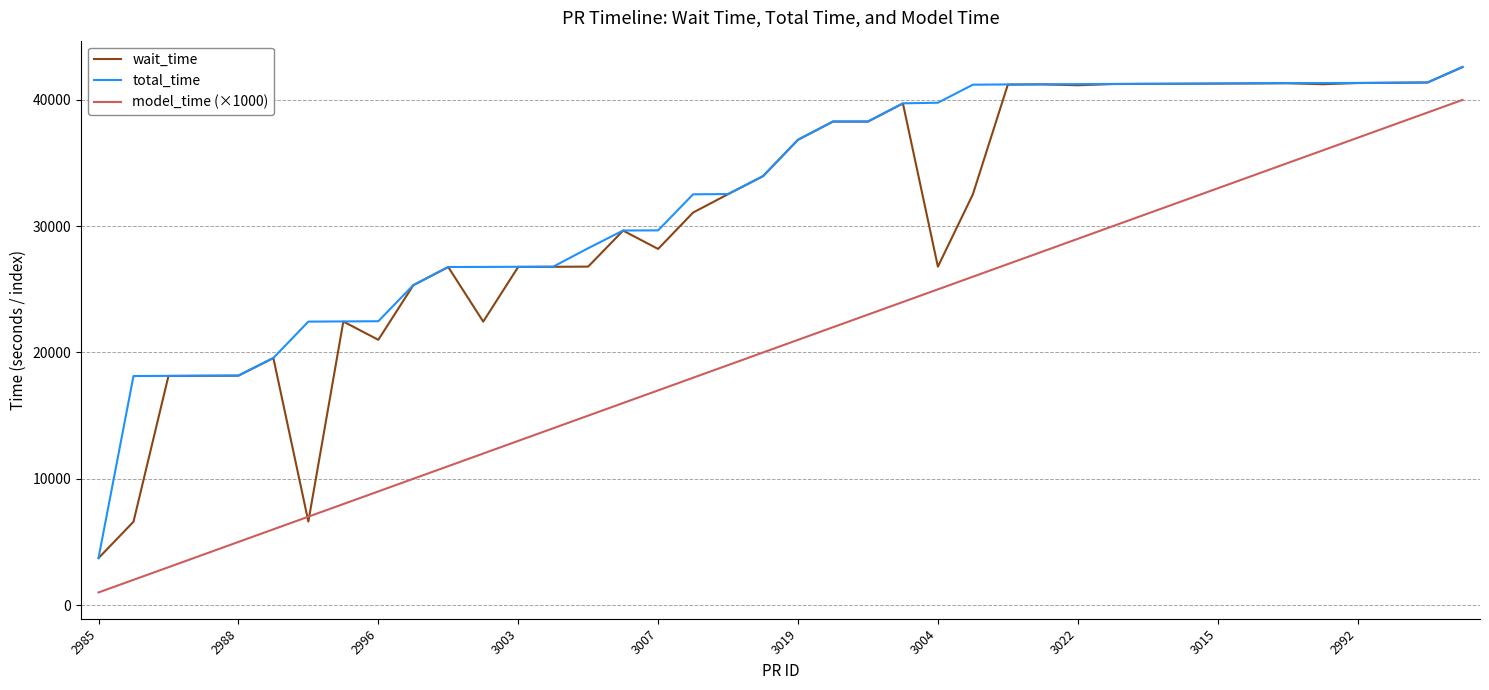

True or false: model_time (×1000) and total_time intersect in this chart.

False